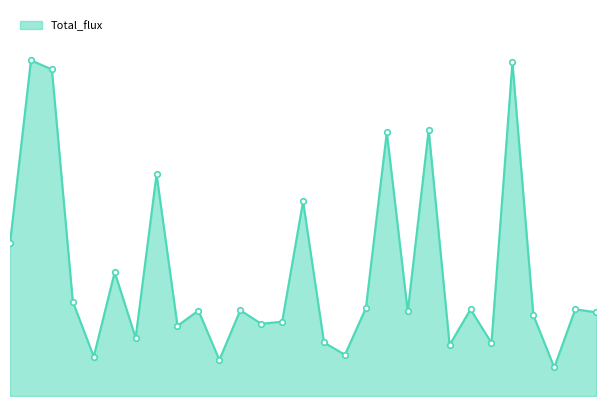

Is this an area chart (filled region under the line)?

Yes